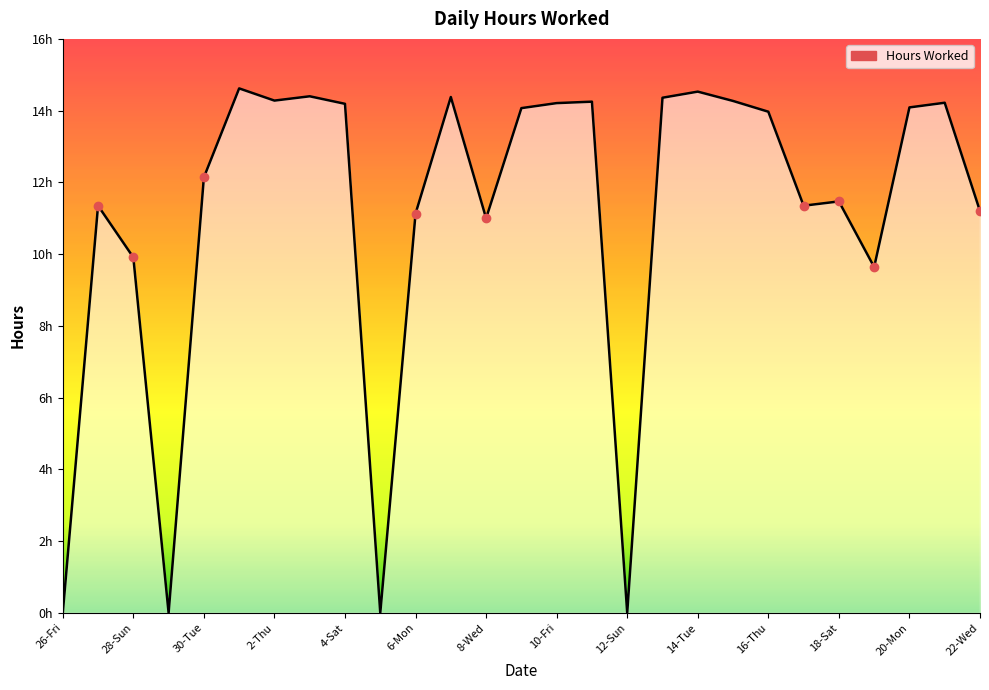

Does the chart have visible grid lines?

No